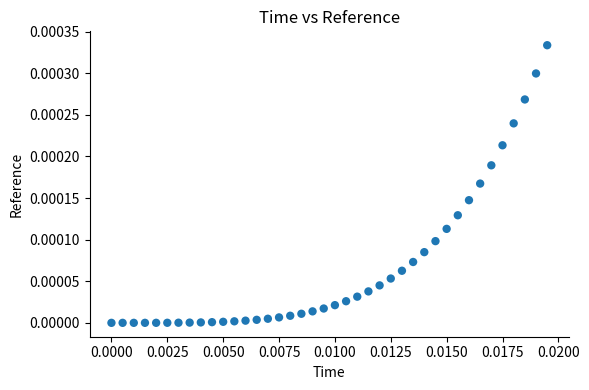

How many points are shown in the scatter plot?

40